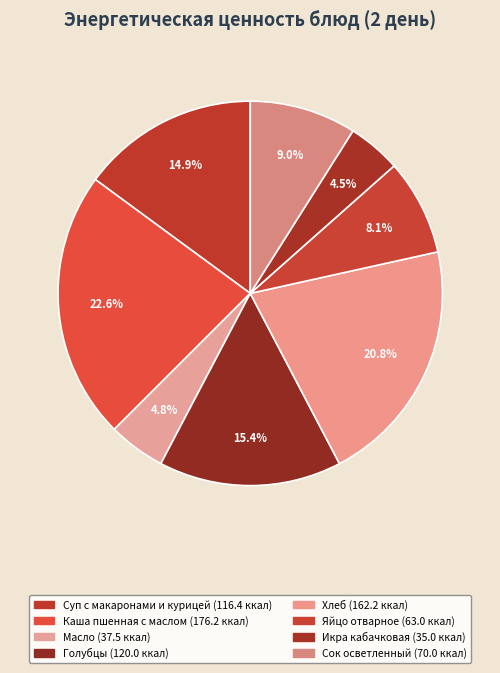

Count the number of slices in the pie.

8